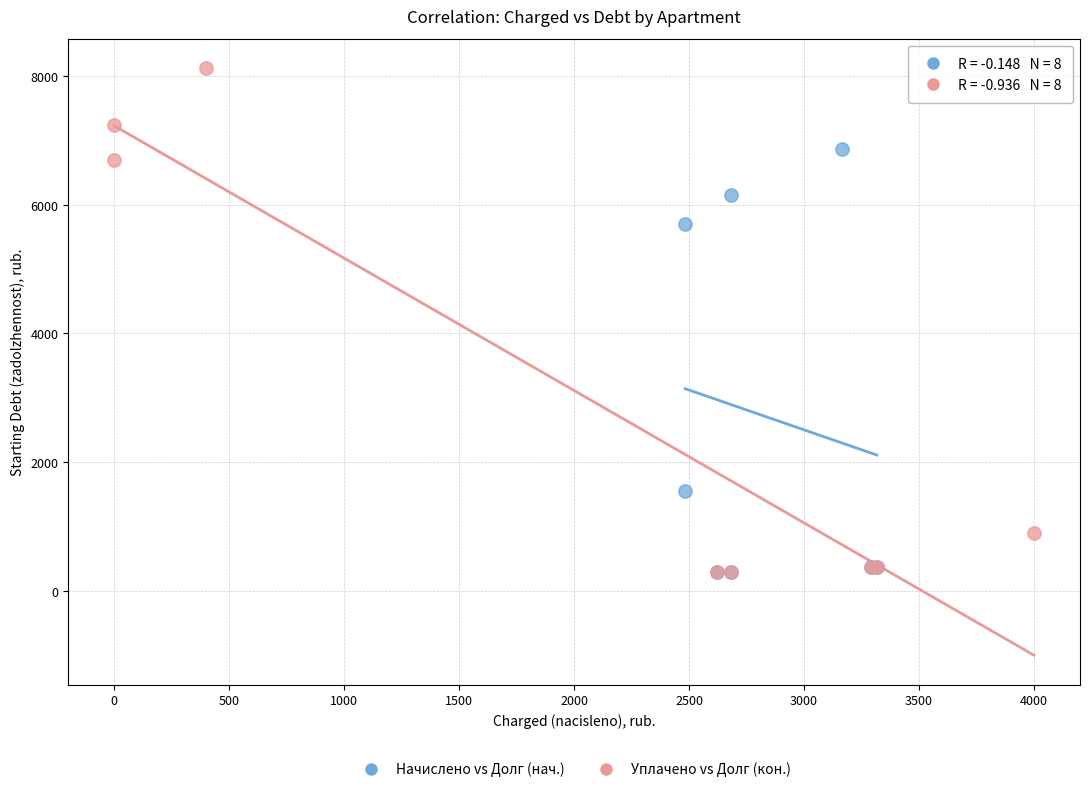

Which series reaches the maximum Y coordinate?

Уплачено vs Долг (кон.)